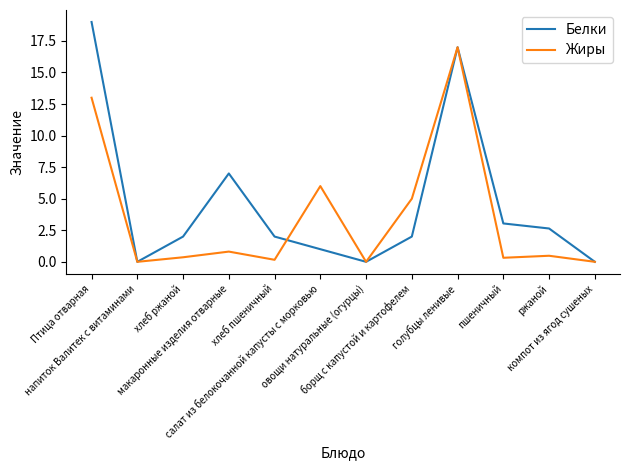

Which series has the largest range (max minus min)?

Белки